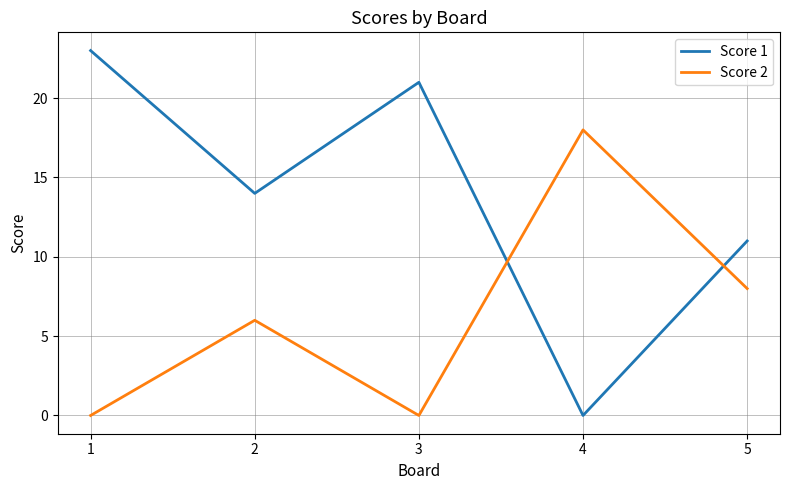

Where is the first local maximum for Score 1?

3